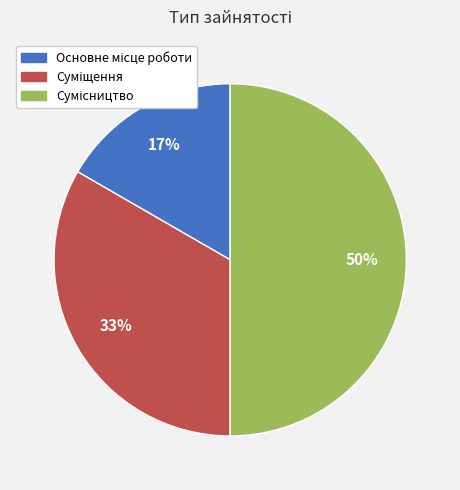

To the nearest percent, what is the difference between the largest and smallest slice percentages?

33%